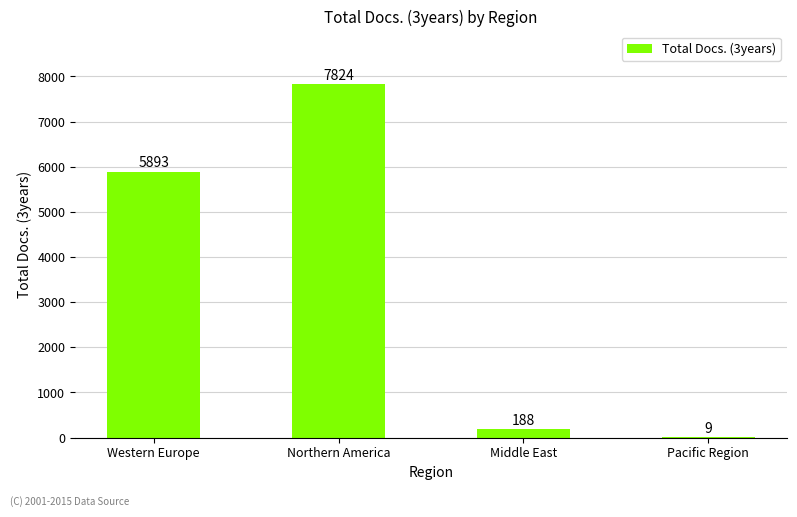

How many data points does each series have?

4